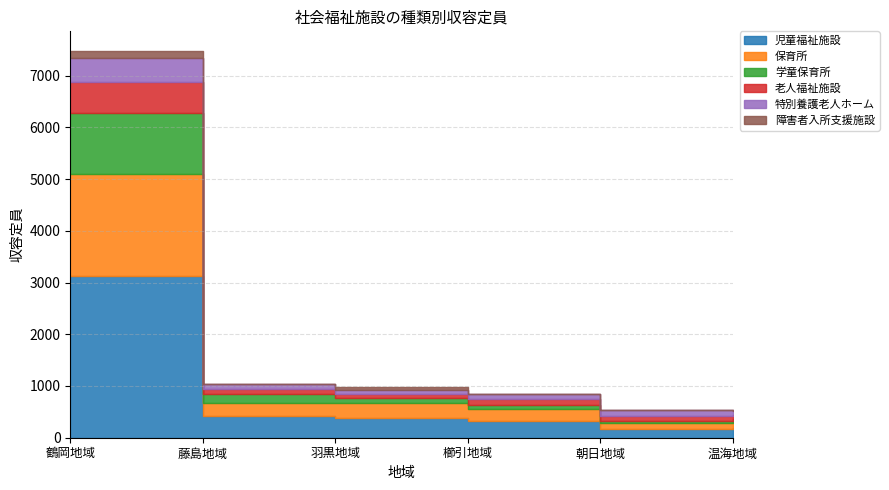

Reading left to right, what are all the values shown in this chart?

児童福祉施設: 鶴岡地域=3135	藤島地域=420	羽黒地域=385	櫛引地域=320	朝日地域=160	温海地域=180
保育所: 鶴岡地域=1970	藤島地域=260	羽黒地域=285	櫛引地域=240	朝日地域=120	温海地域=150
学童保育所: 鶴岡地域=1165	藤島地域=160	羽黒地域=100	櫛引地域=80	朝日地域=40	温海地域=30
老人福祉施設: 鶴岡地域=600	藤島地域=100	羽黒地域=80	櫛引地域=100	朝日地域=109	温海地域=80
特別養護老人ホーム: 鶴岡地域=480	藤島地域=100	羽黒地域=80	櫛引地域=100	朝日地域=109	温海地域=80
障害者入所支援施設: 鶴岡地域=132	藤島地域=0	羽黒地域=50	櫛引地域=0	朝日地域=0	温海地域=0